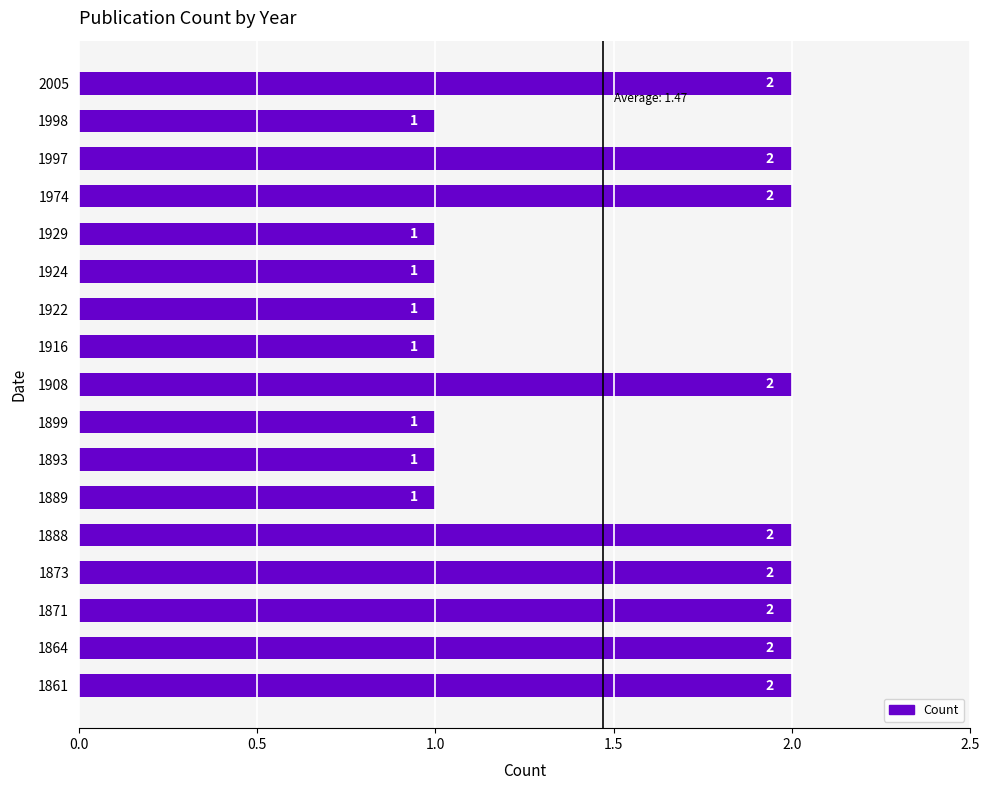

Count the values in the range 1 to 2.

17